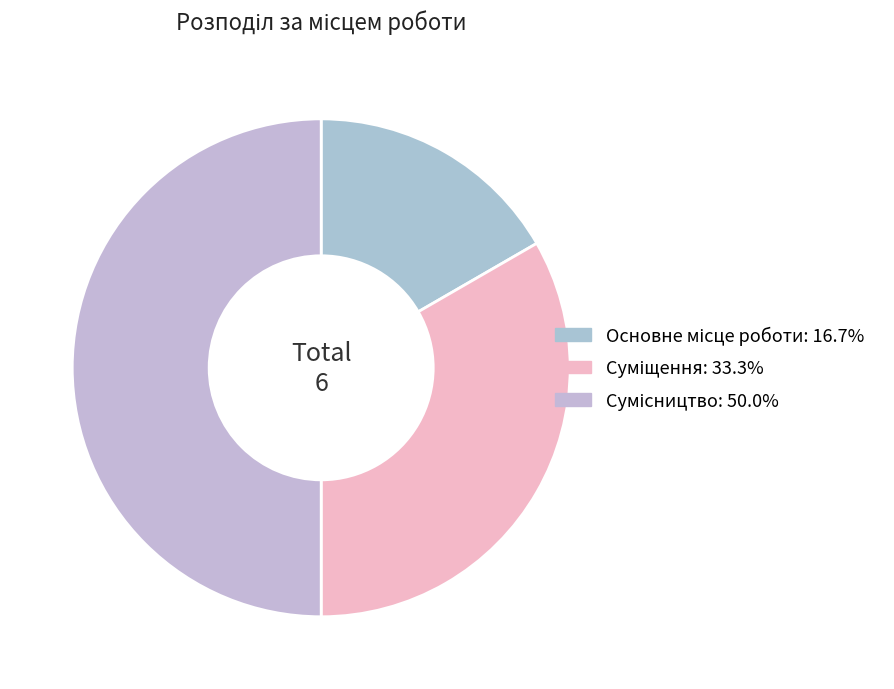

What percentage is the Основне місце роботи slice, to the nearest percent?

17%